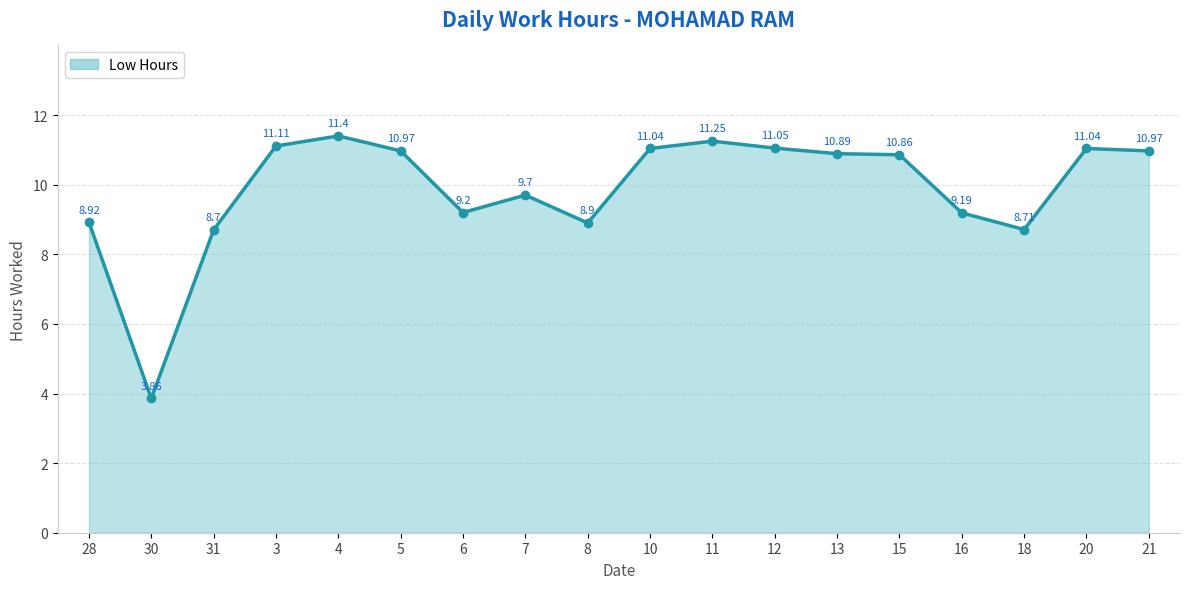

What is the value of the 16th point from the left?

8.7